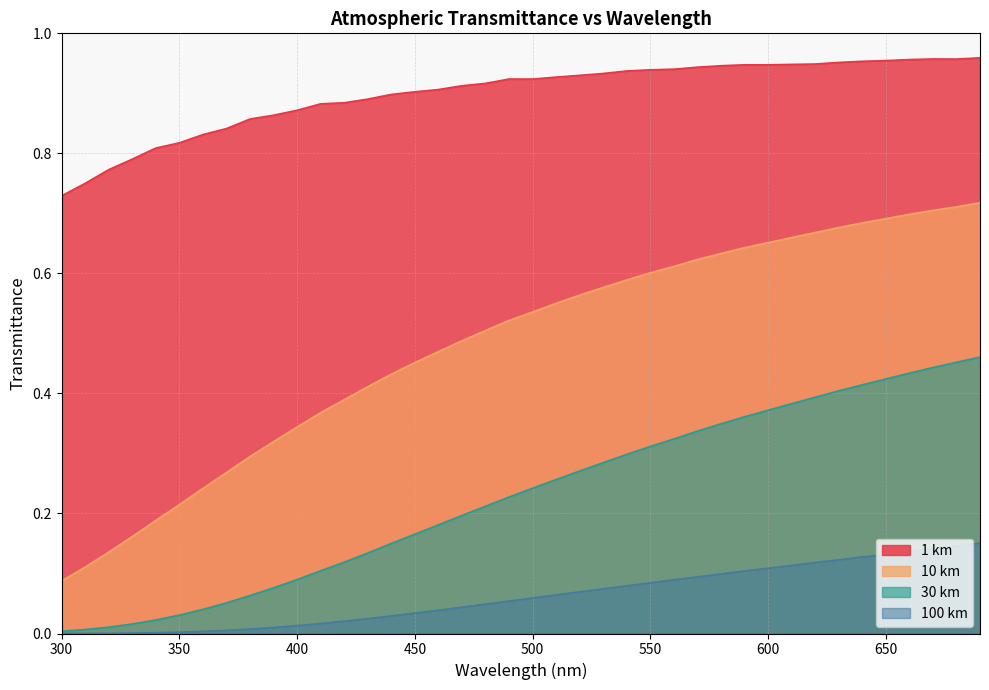

At how many categories does at least one series exceed 0?

40